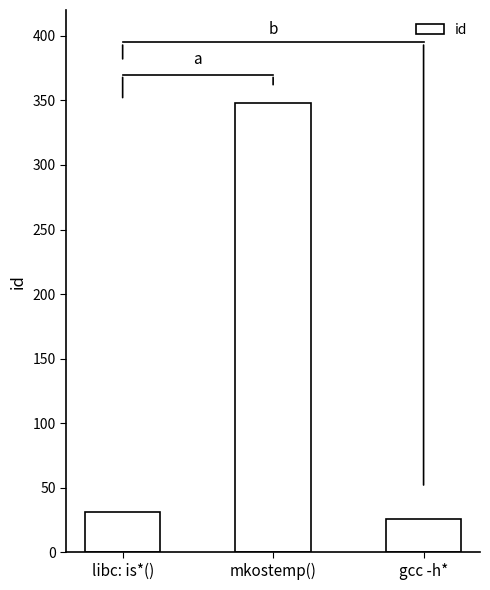

What is the change in value from libc: is*() to gcc -h*?

-5